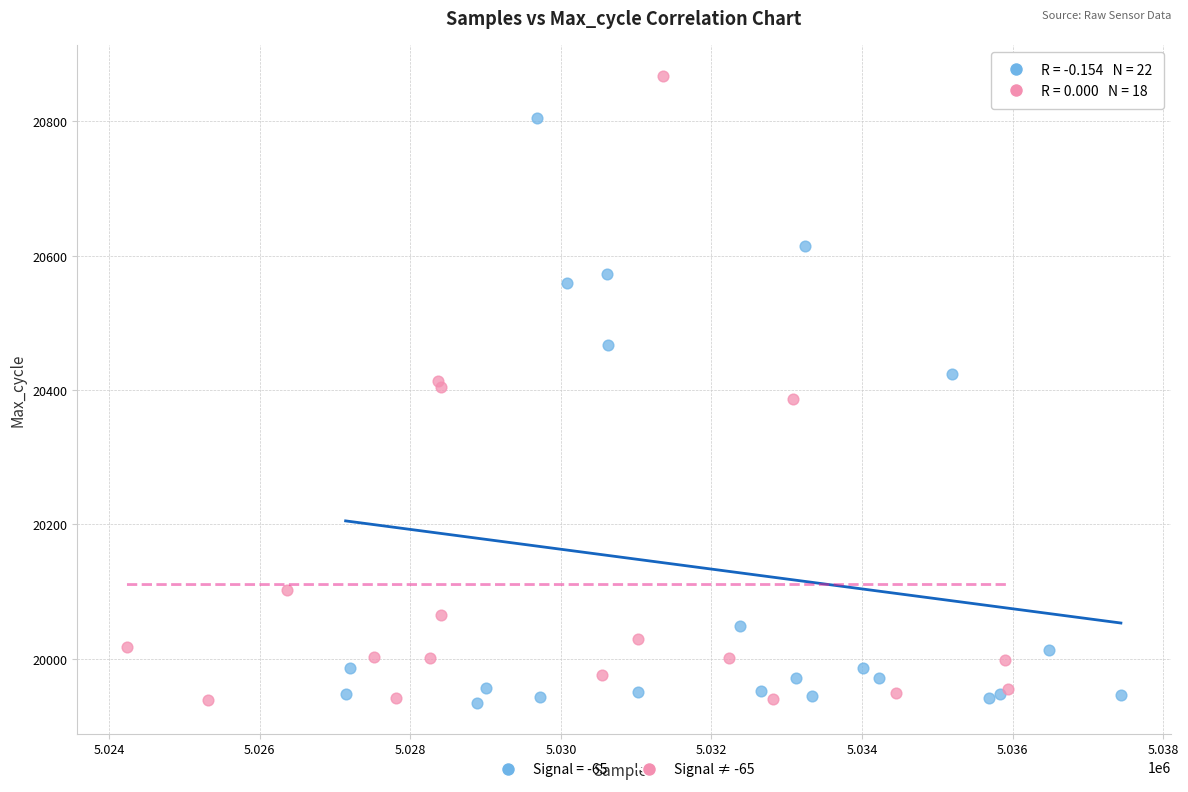

What are all the series names shown in the legend?

Signal = -65, Signal ≠ -65